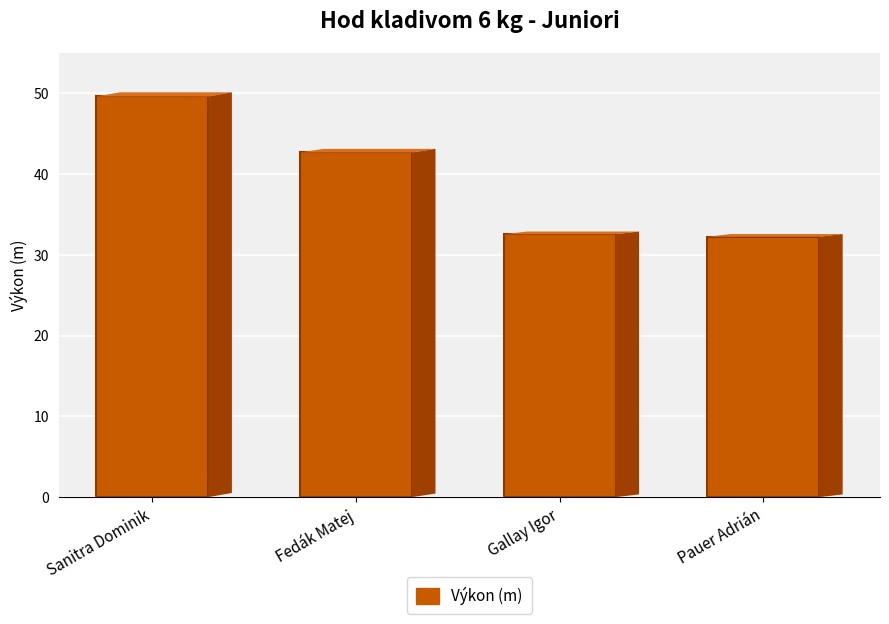

What is the label of the 4th bar from the left?

Pauer Adrián